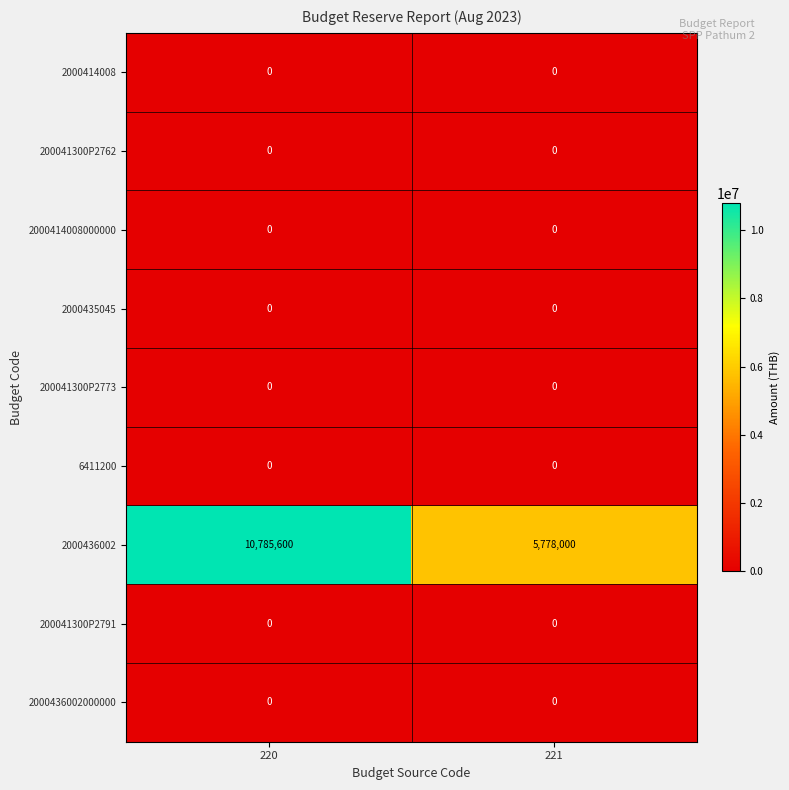

Reading left to right, extract all data points from this chart.

2000414008: 0	0
200041300P2762: 0	0
2000414008000000: 0	0
2000435045: 0	0
200041300P2773: 0	0
6411200: 0	0
2000436002: 10785600	5778000
200041300P2791: 0	0
2000436002000000: 0	0